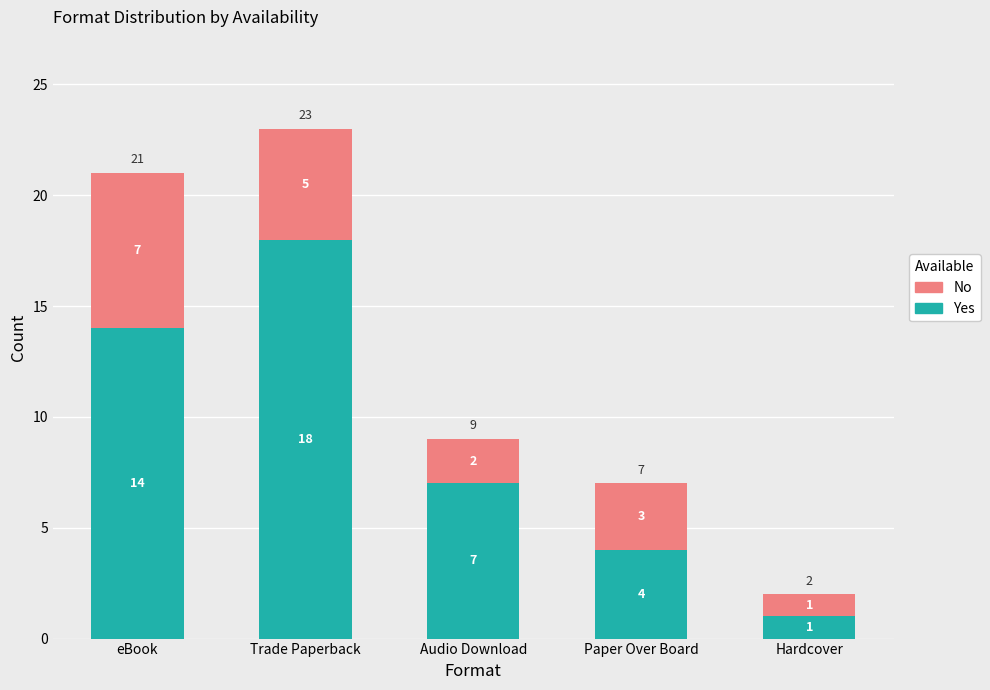

Which category has the highest value in the Yes series?

Trade Paperback